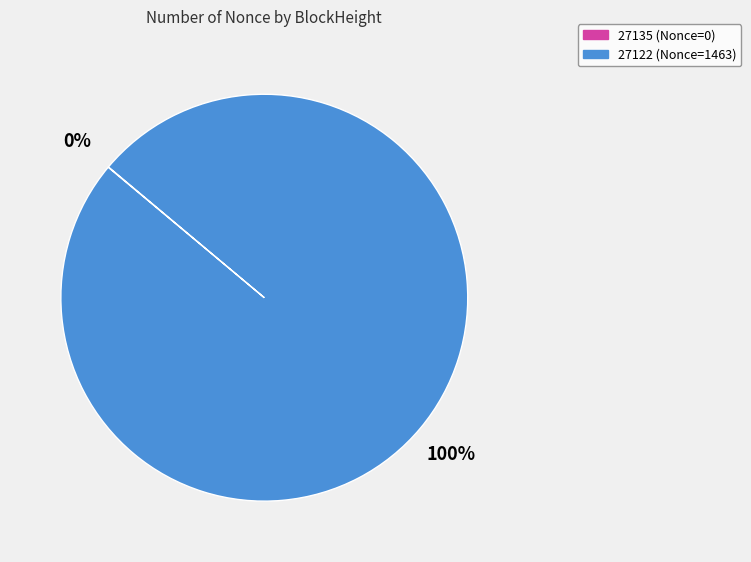

Is it true that 27122 (Nonce=1463) is 85% of the pie?

False